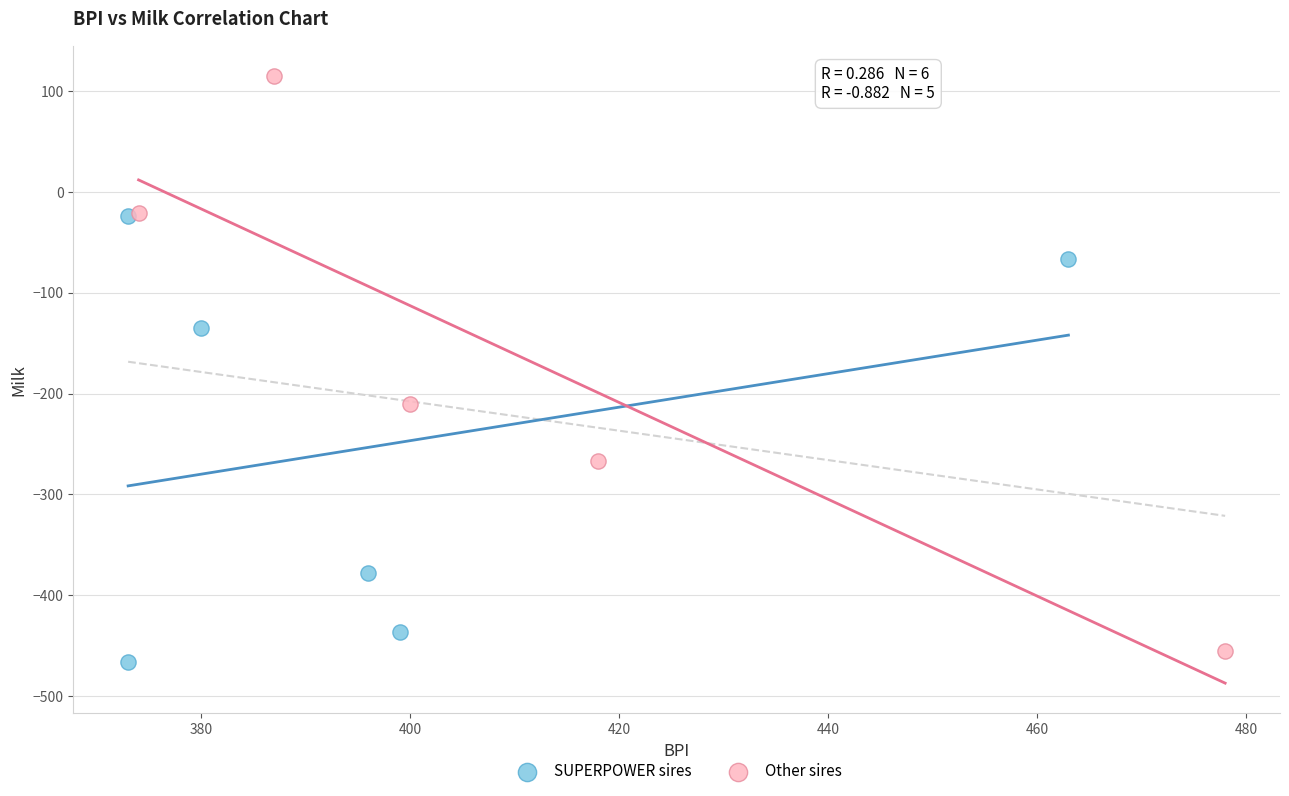

What are all the series names shown in the legend?

SUPERPOWER sires, Other sires